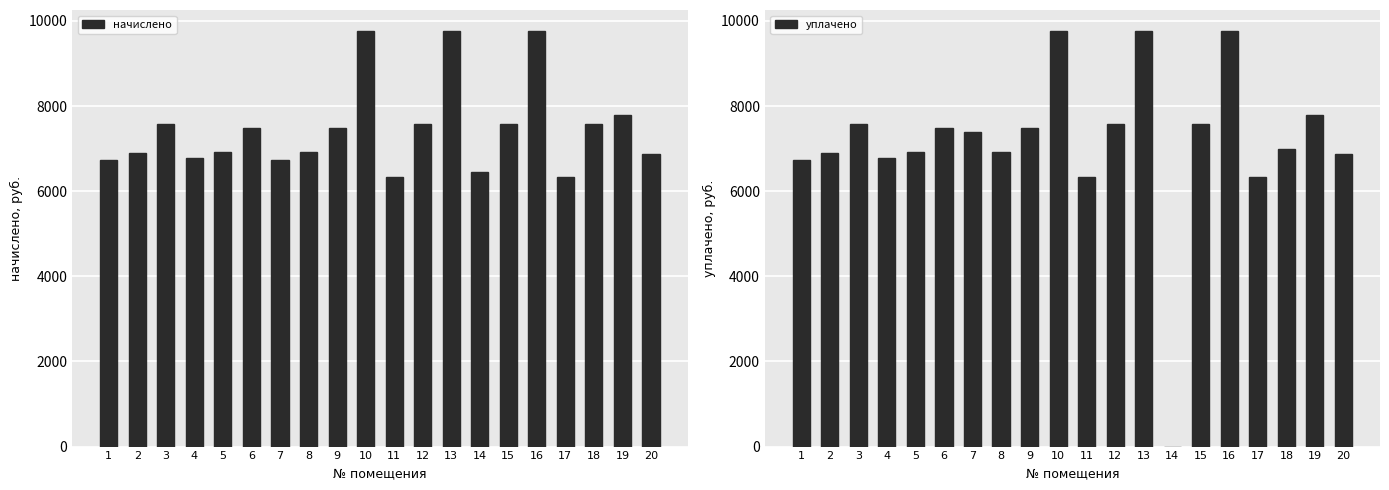

What is the difference between the maximum and minimum values in the уплачено series?

9769.0